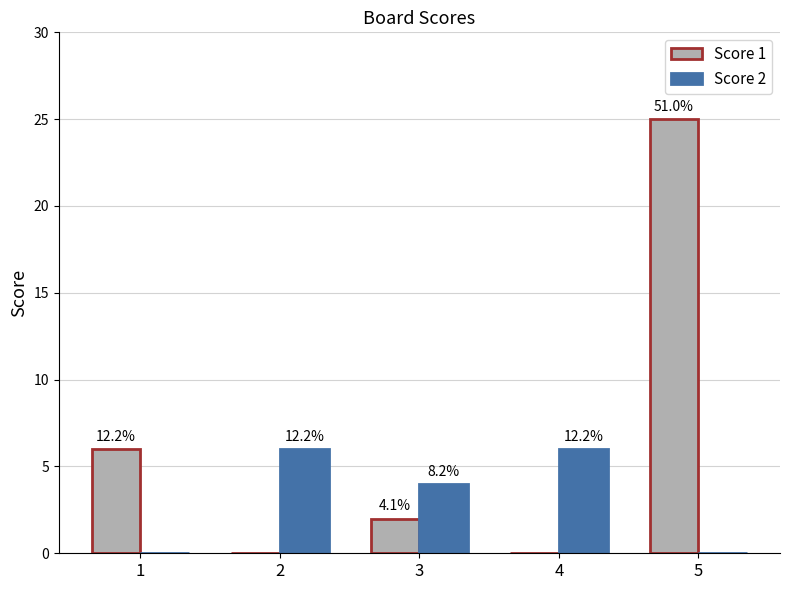

What is the average value of the Score 1 series?

7